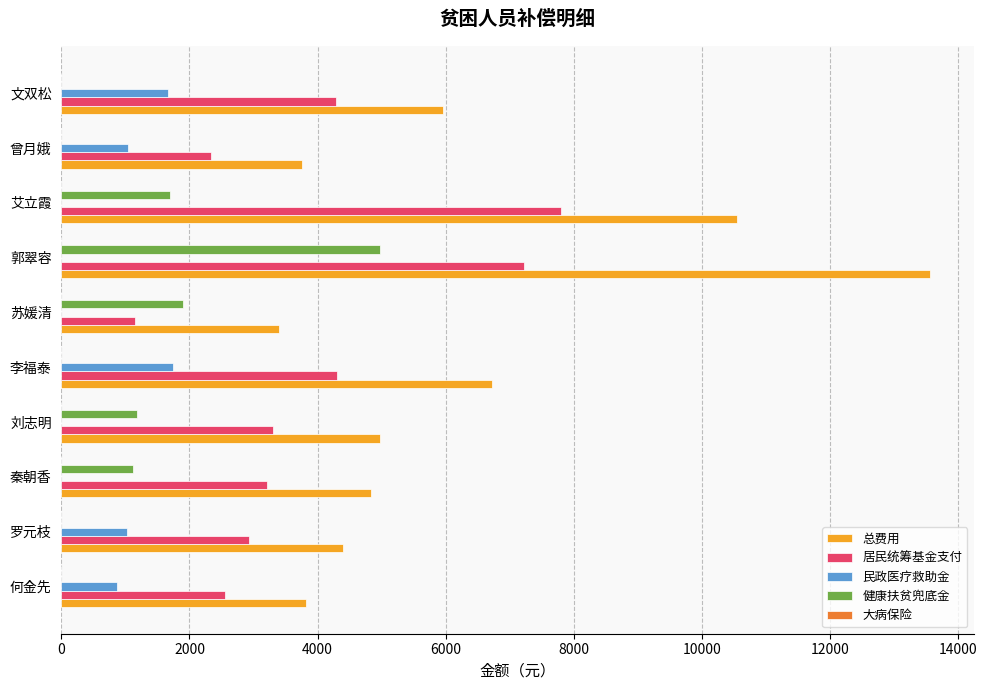

What is the maximum value shown in the chart?

13560.8